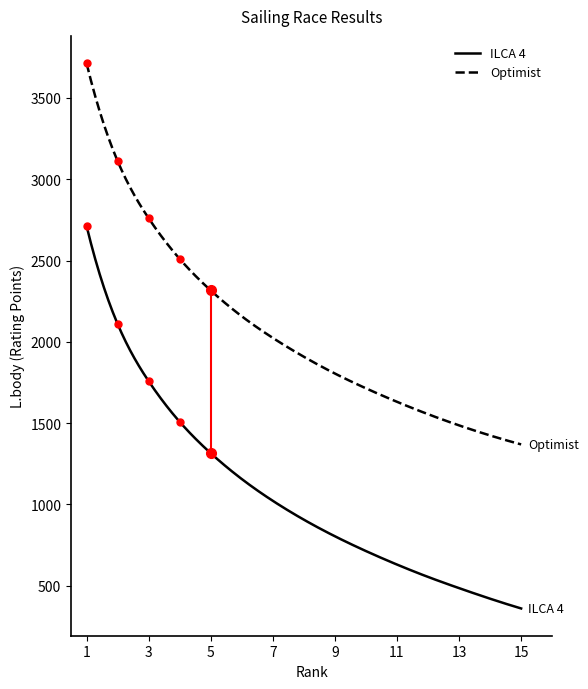

Rank the series by their average value, from highest to lowest.

Optimist, ILCA 4